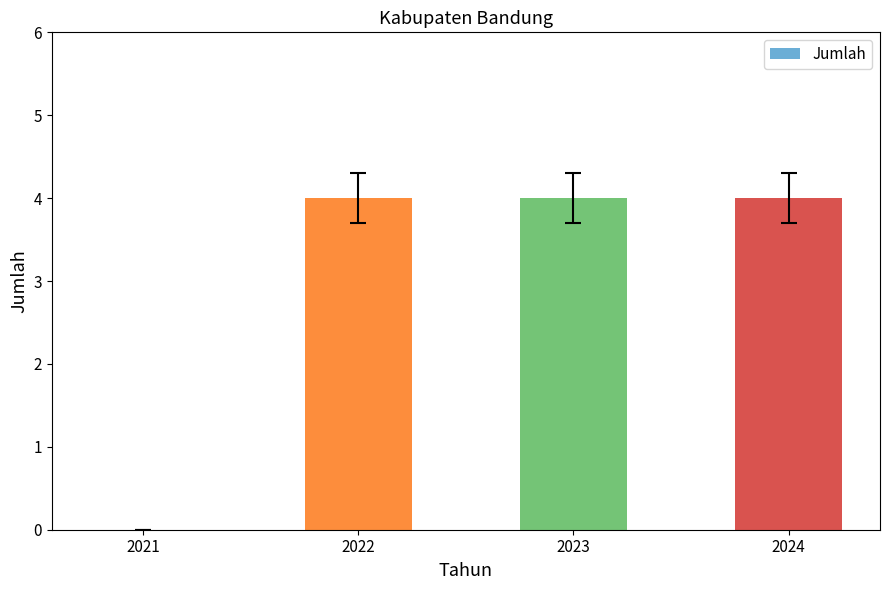

Is it true that the value at 2021 is -3?

False